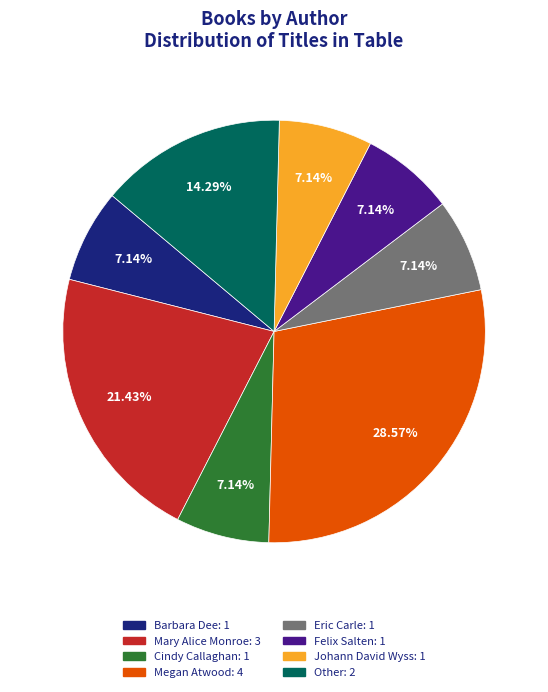

Is it true that Eric Carle is 1% of the pie?

False